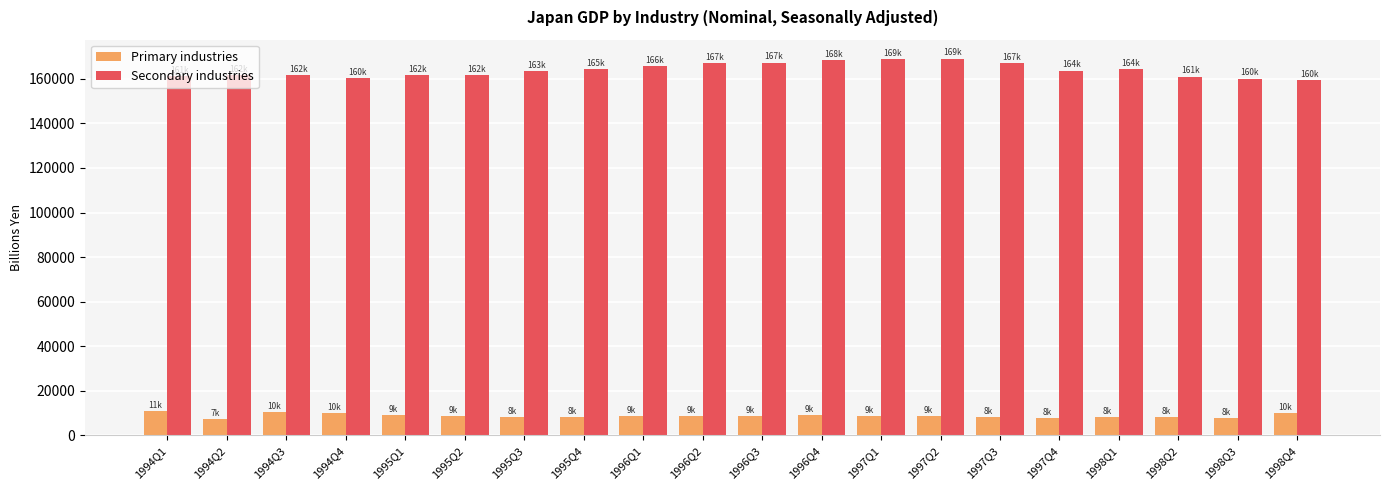

What is the highest value of the Secondary industries series?

169066.4